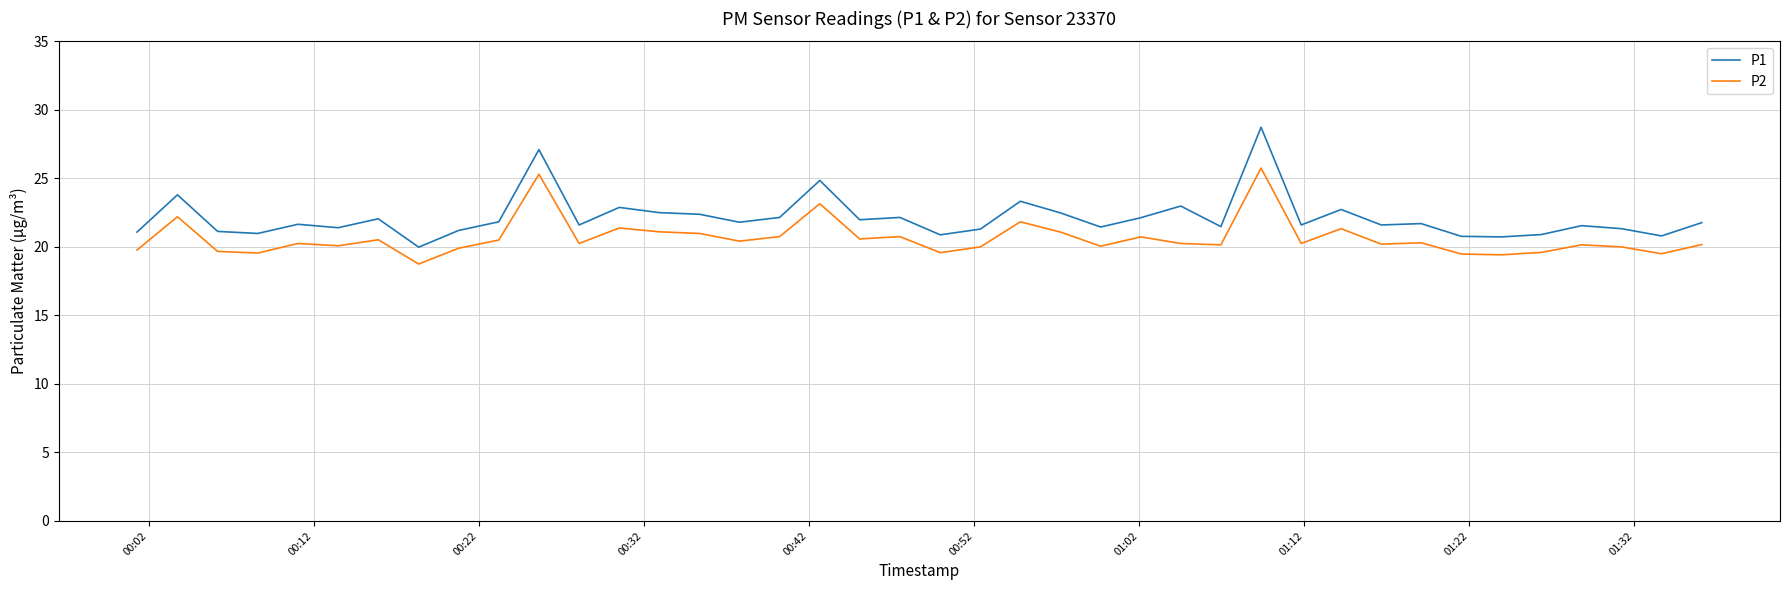

Rank the series by their average value, from highest to lowest.

P1, P2